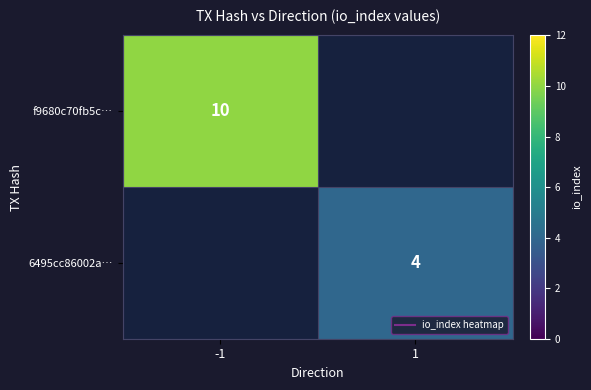

At how many categories does at least one series exceed 6?

1